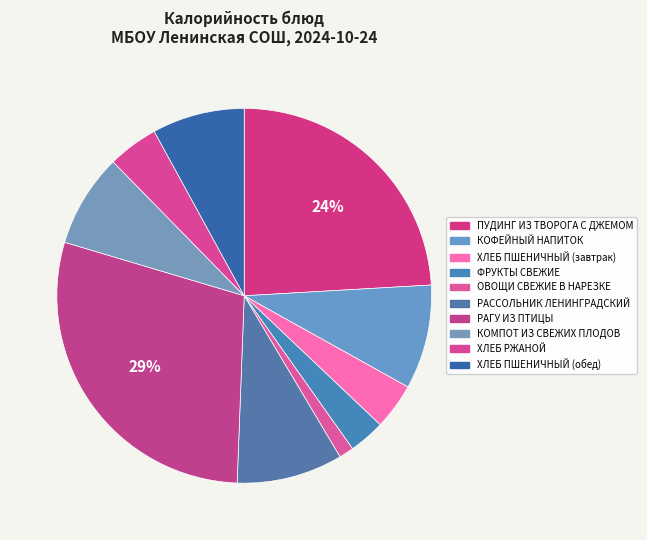

To the nearest percent, what is the average slice percentage?

10%